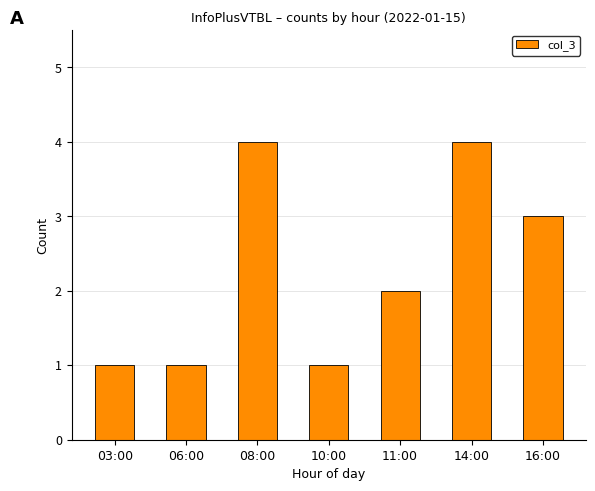

Which has a higher value, 06:00 or 16:00?

16:00